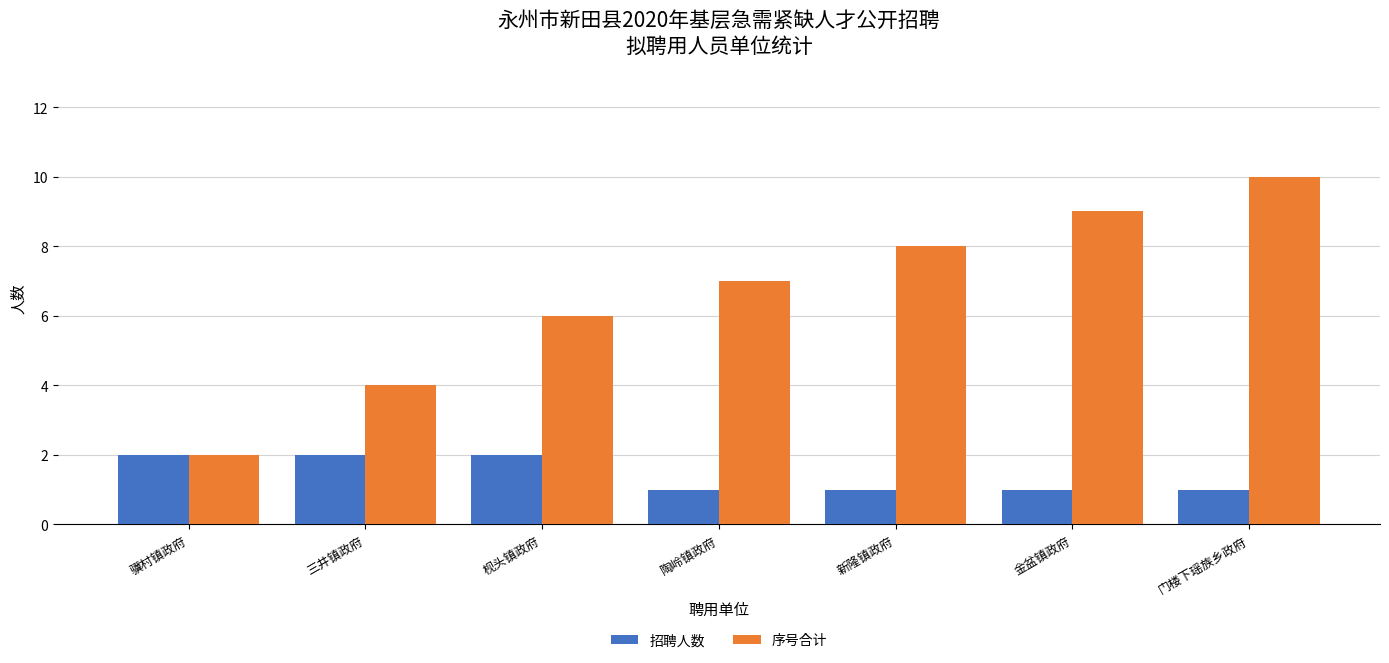

What is the difference between the highest and lowest values at 门楼下瑶族乡政府?

9